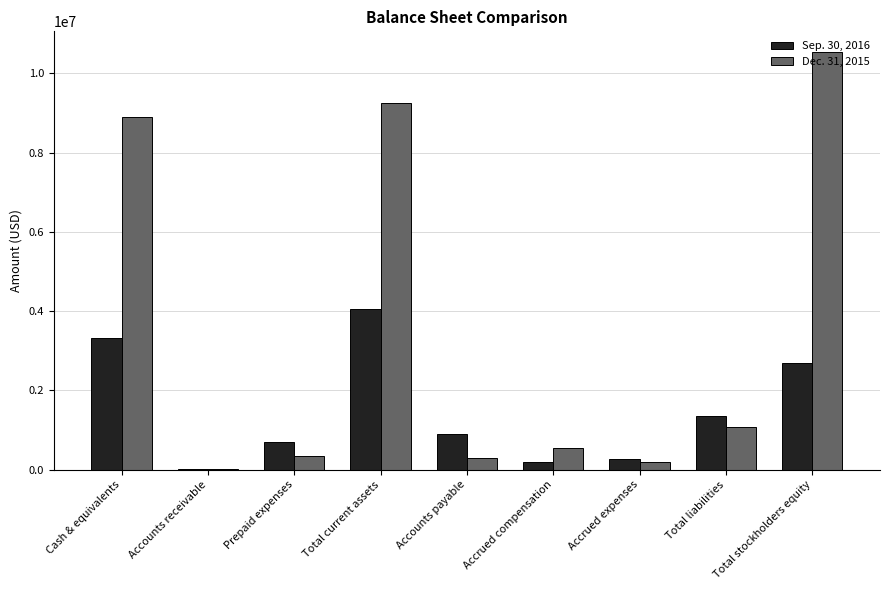

What is the approximate value of Dec. 31, 2015 at Total liabilities?

1080454